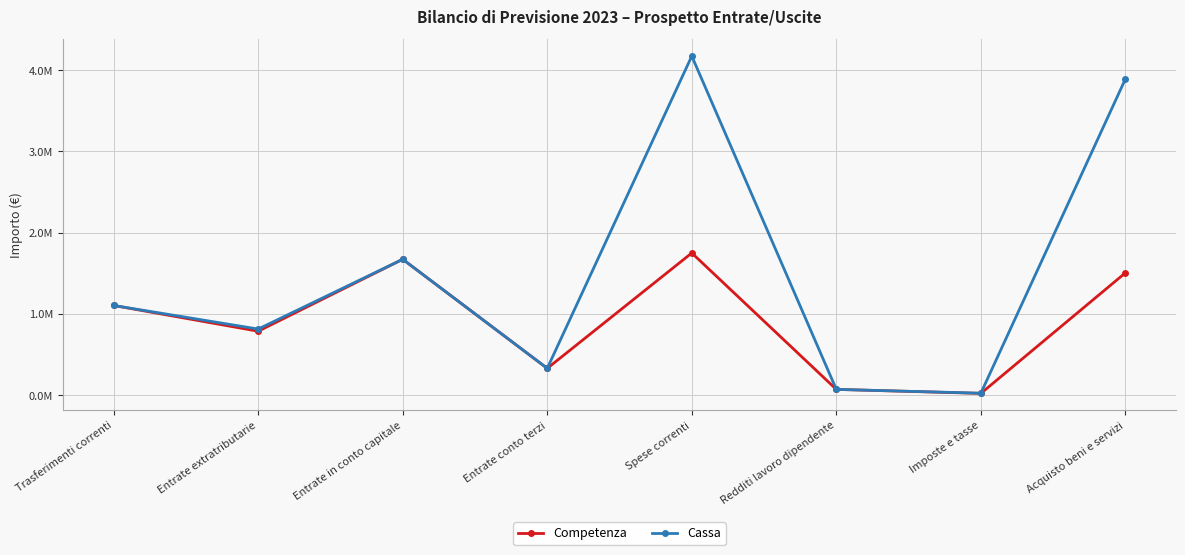

What is the difference between the maximum and minimum values in the Competenza series?

1728610